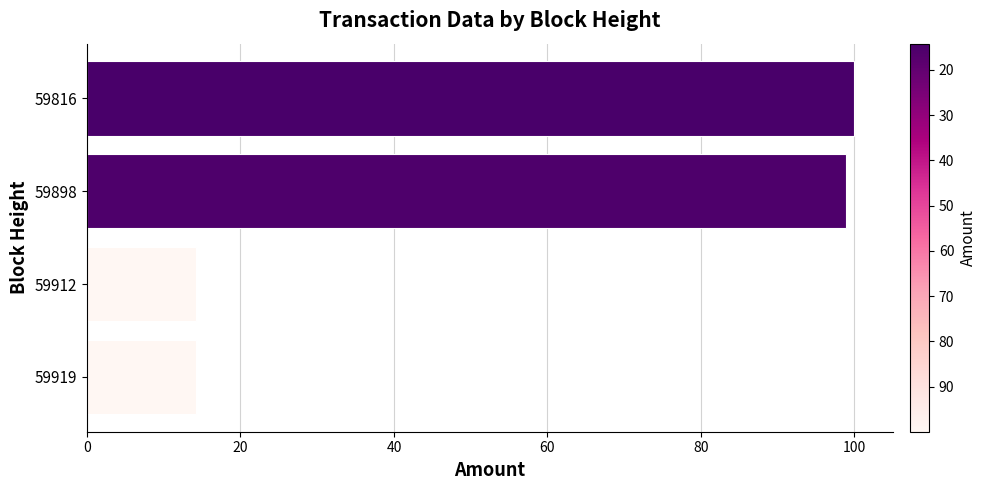

What is the maximum value shown in the chart?

100.0